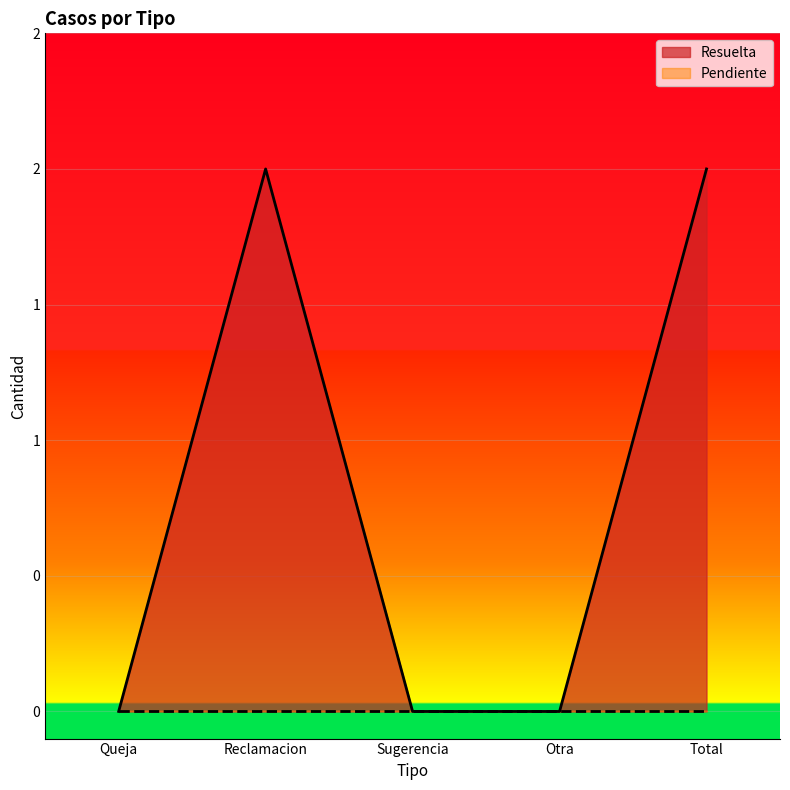

What is the sum of all values?

4